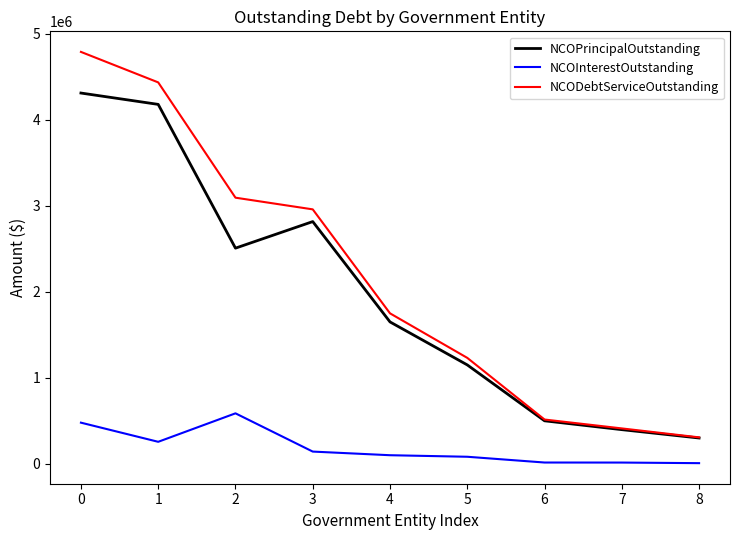

What value does the NCODebtServiceOutstanding series have at 4?

1749830.0